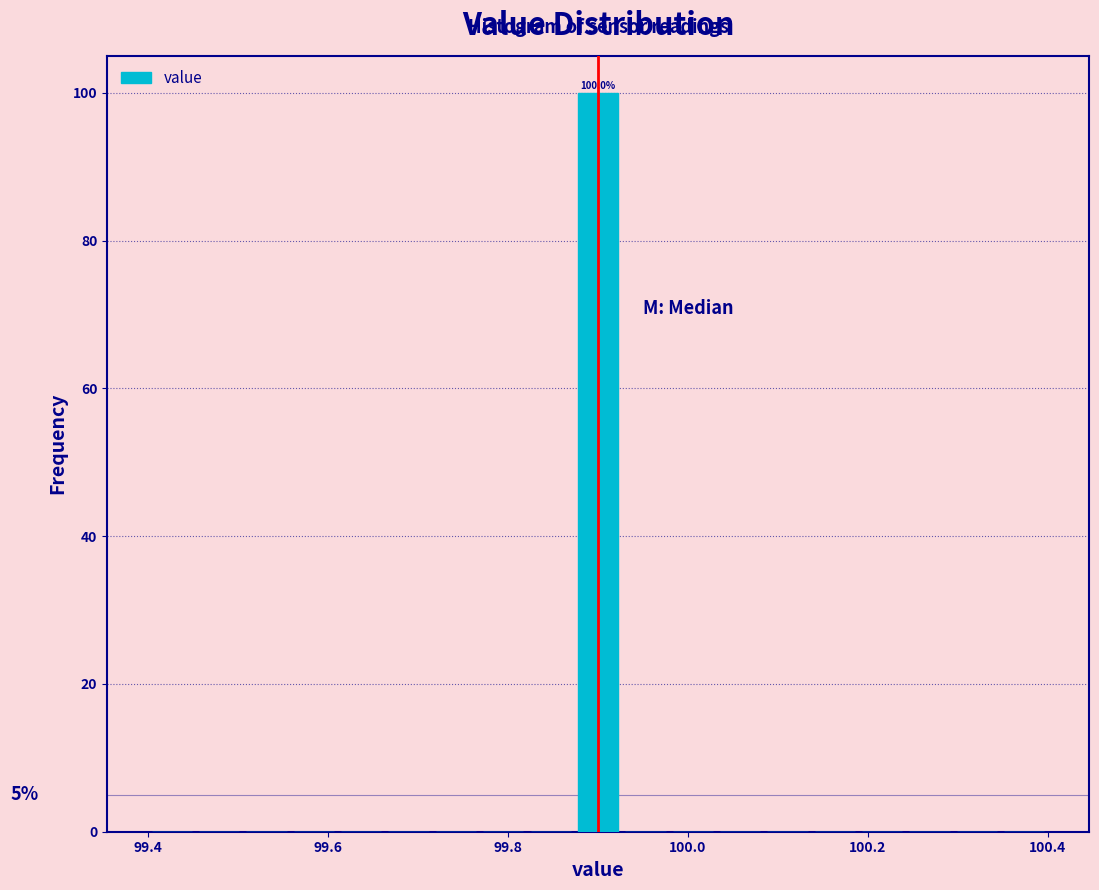

Read against the x-axis, roughly where is the centre of the tallest bar?

99.90